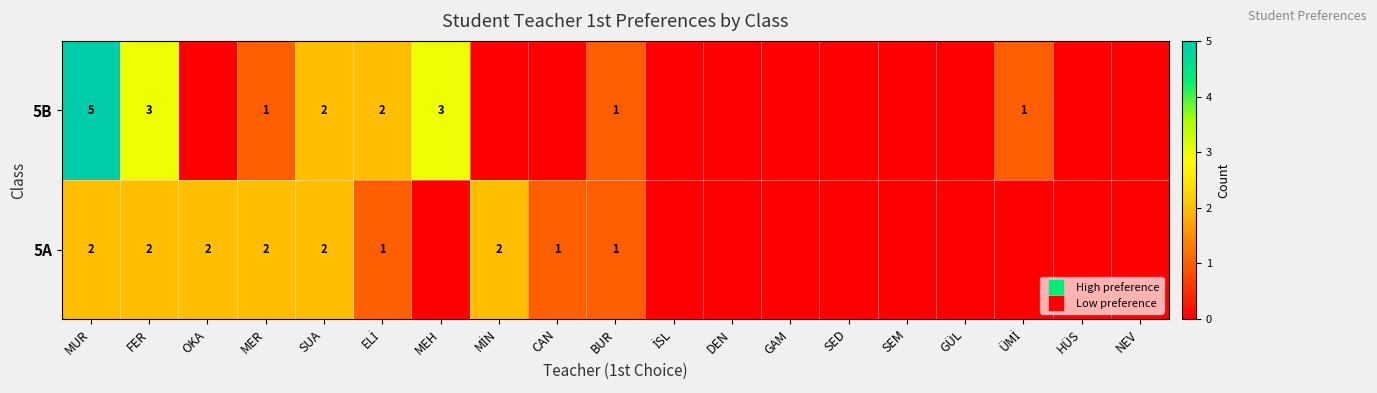

Is the value of 5B at GÜL greater than the value of 5A at HÜS?

No